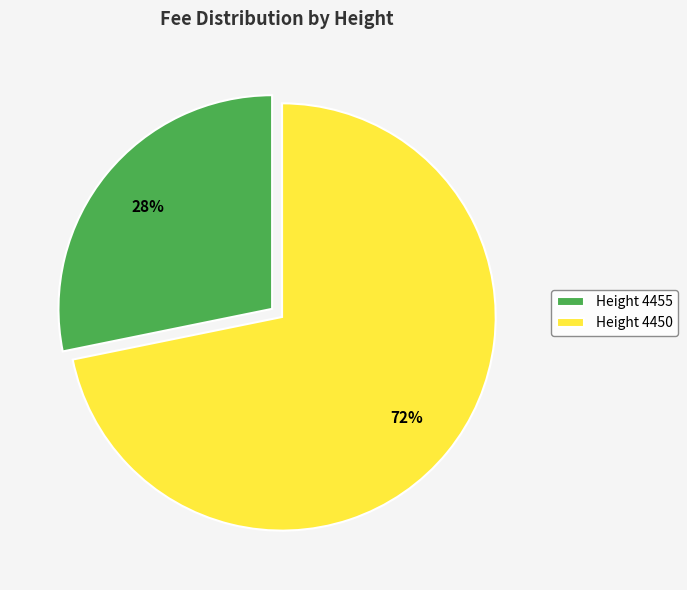

Which has a higher value, Height 4455 or Height 4450?

Height 4450